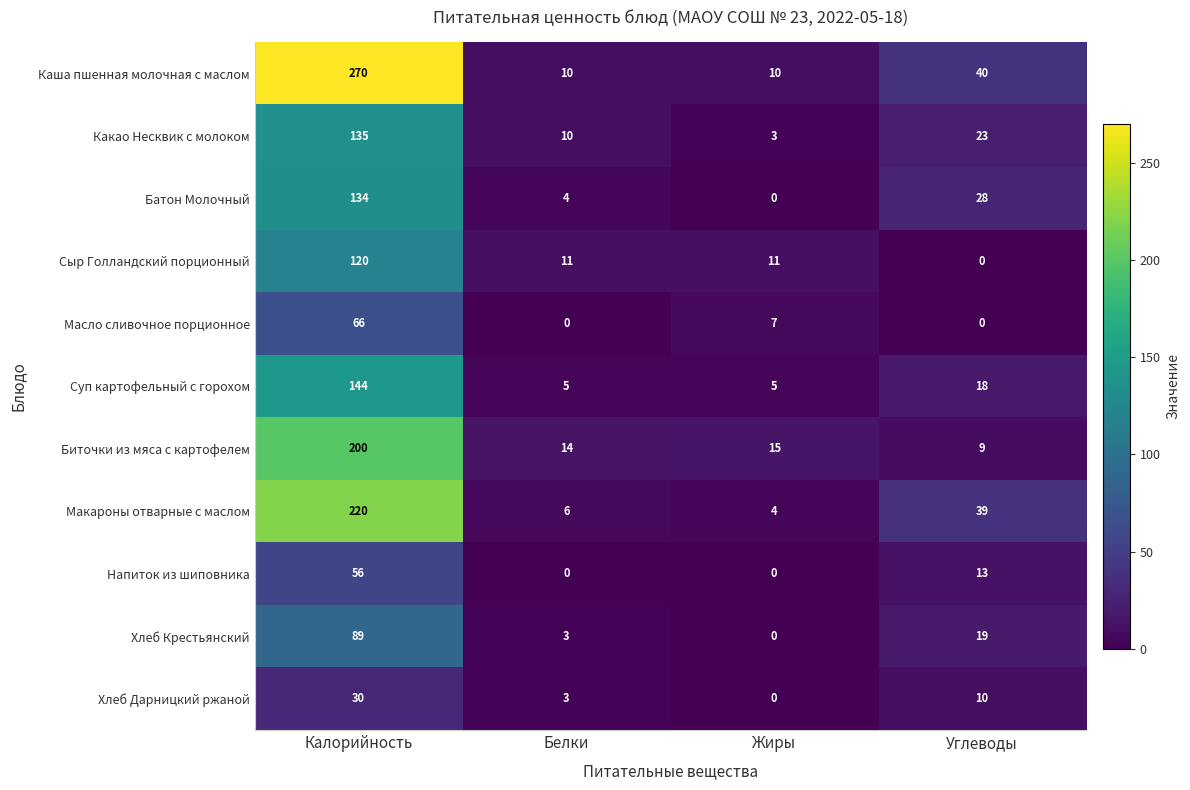

What is the greatest value displayed?

270